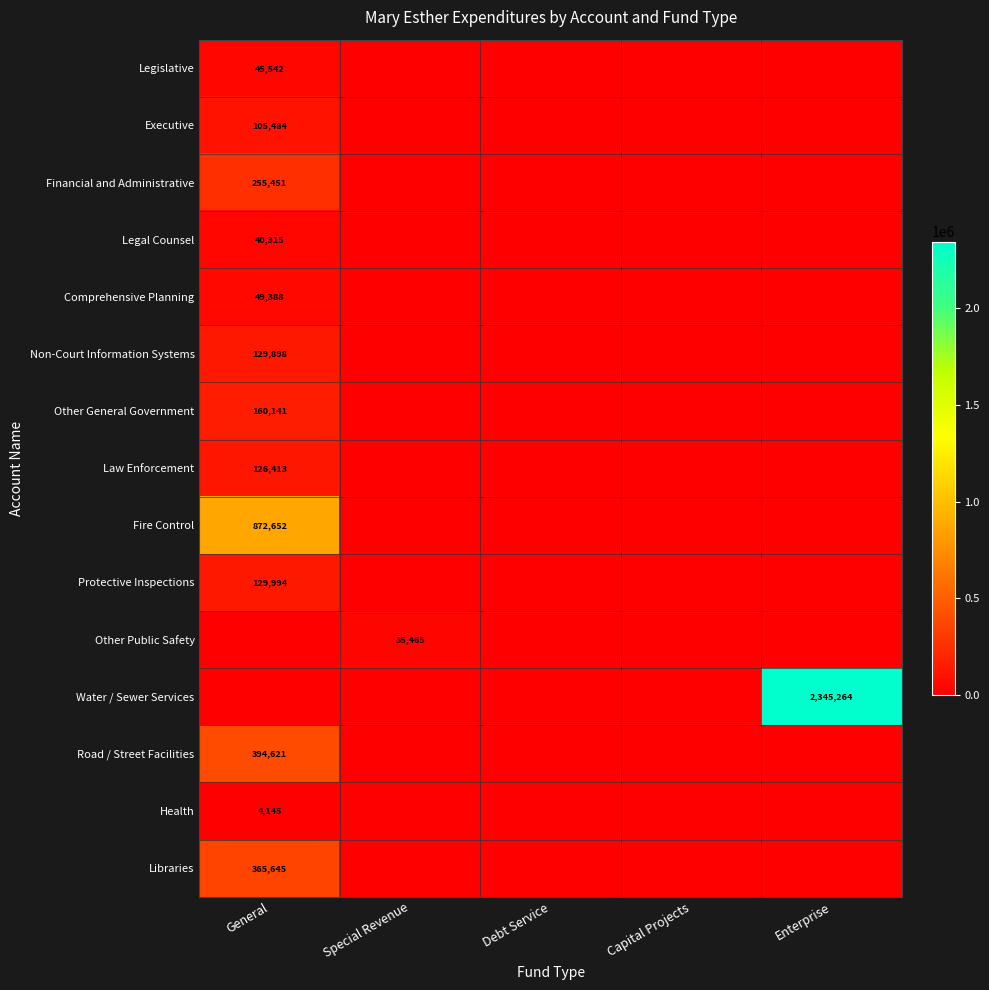

Between Enterprise and Capital Projects, which is larger?

Enterprise